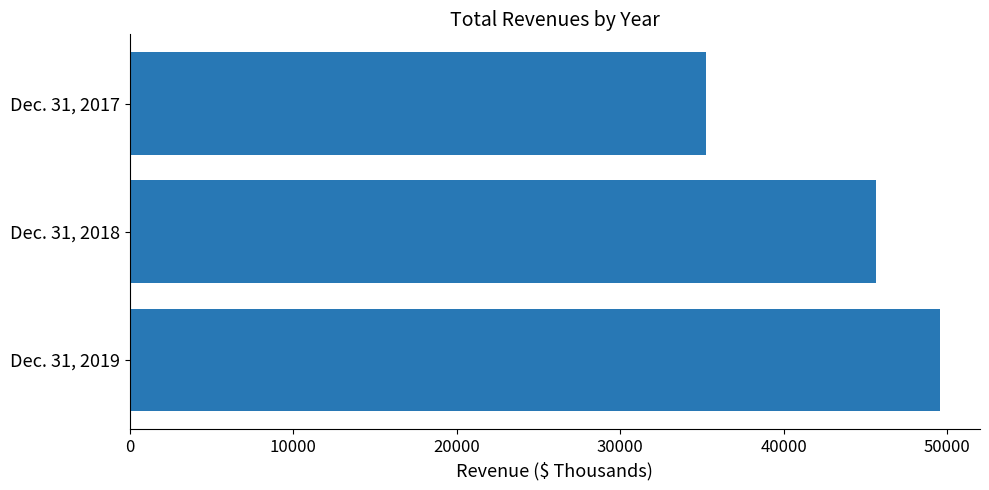

What is the change in value from Dec. 31, 2019 to Dec. 31, 2018?

-3904